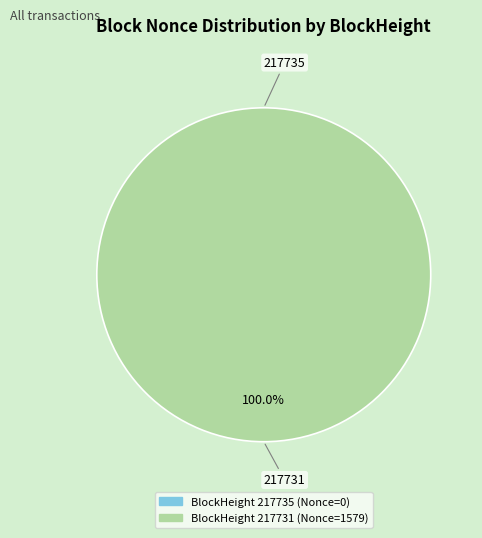

Which slice is the largest?

217731